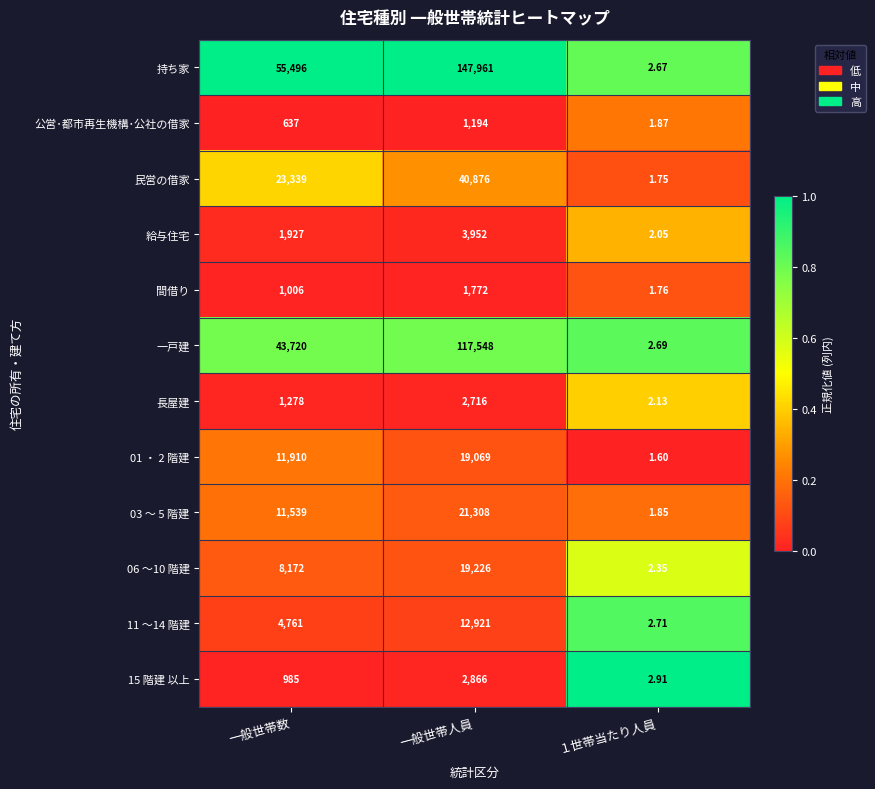

Where is 01 ・ 2 階建 nearest to the value 9535?

一般世帯数